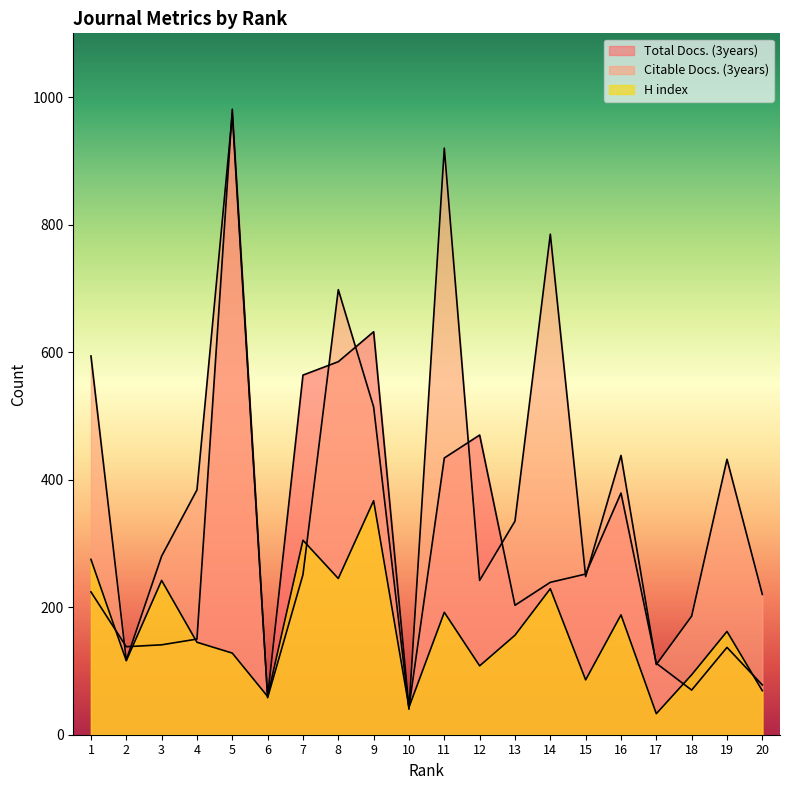

Which category has the lowest value across all series?

17